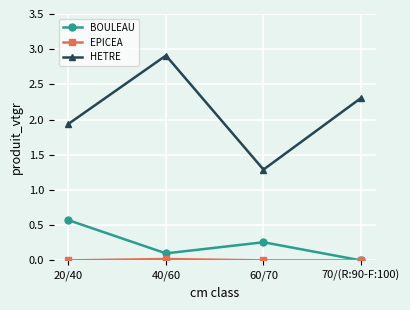

Is it true that HETRE equals 2.3 at 70/(R:90-F:100)?

True